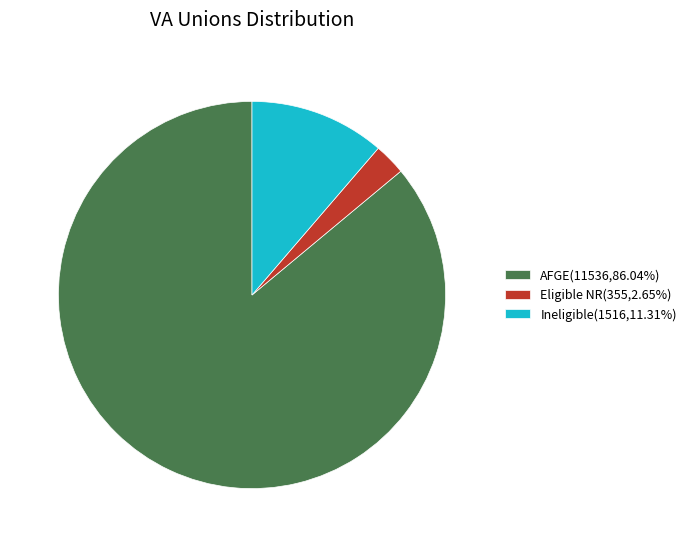

Do Ineligible(1516,11.31%) and Eligible NR(355,2.65%) together represent more than half of the pie?

No